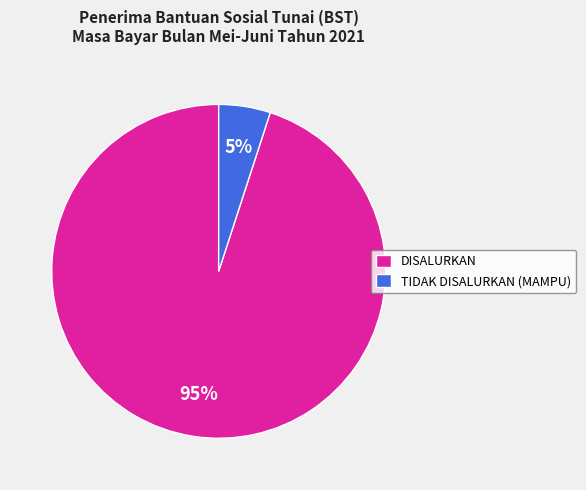

The DISALURKAN slice represents 95% of the pie. True or false?

True